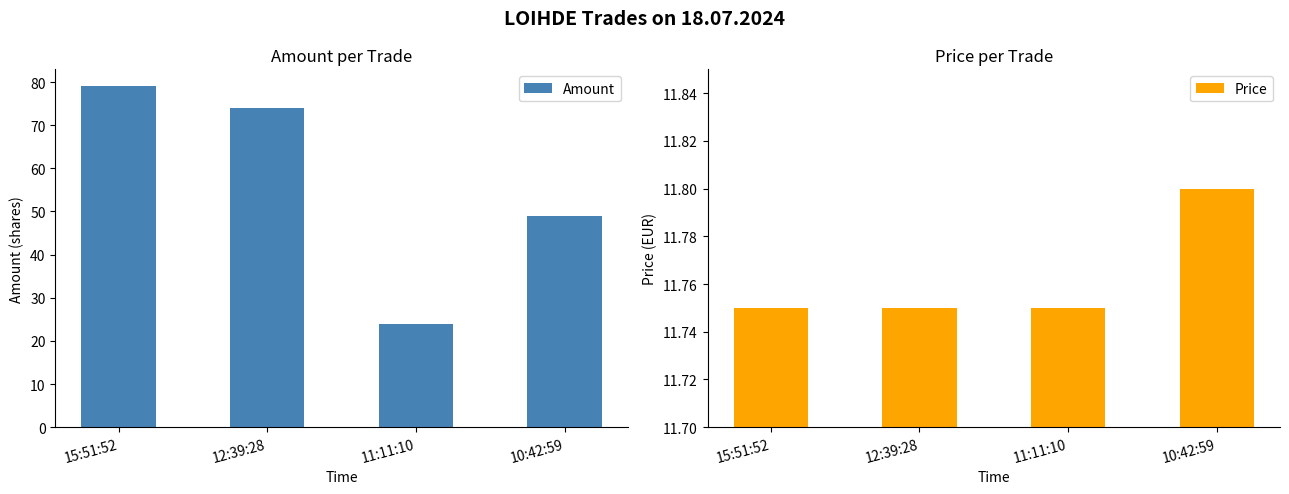

Which category has the highest value in the Price series?

10:42:59